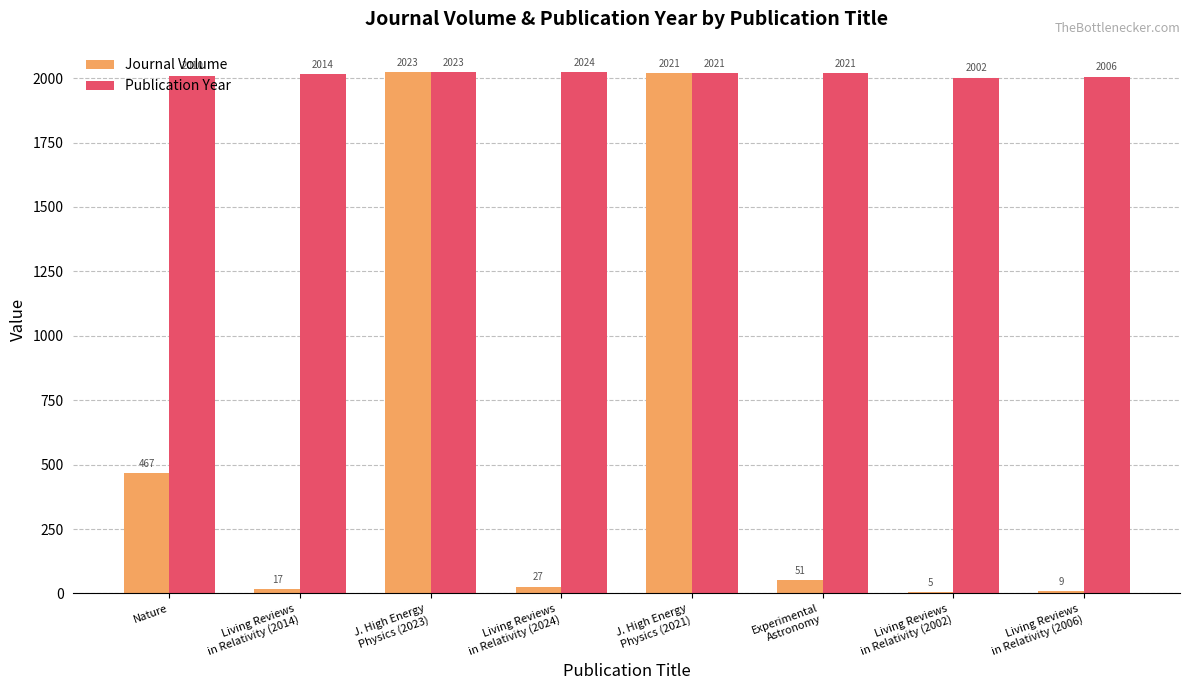

What is the highest value of the Journal Volume series?

2023